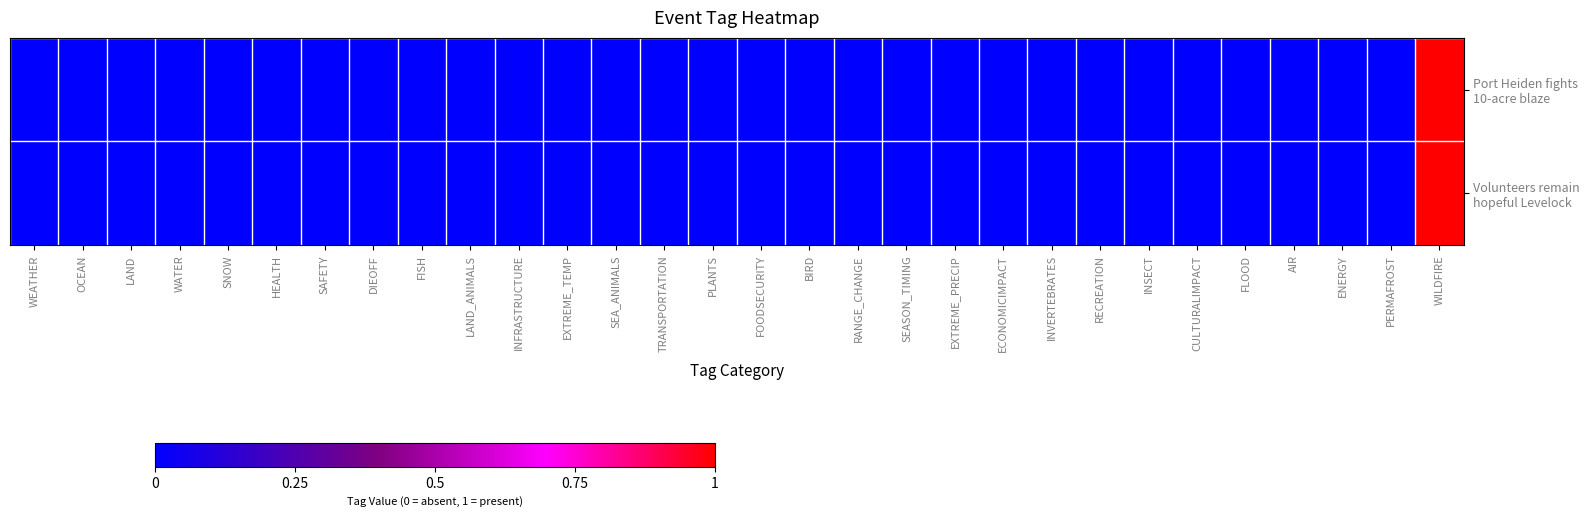

At which category is the sum across all series the highest?

WILDFIRE